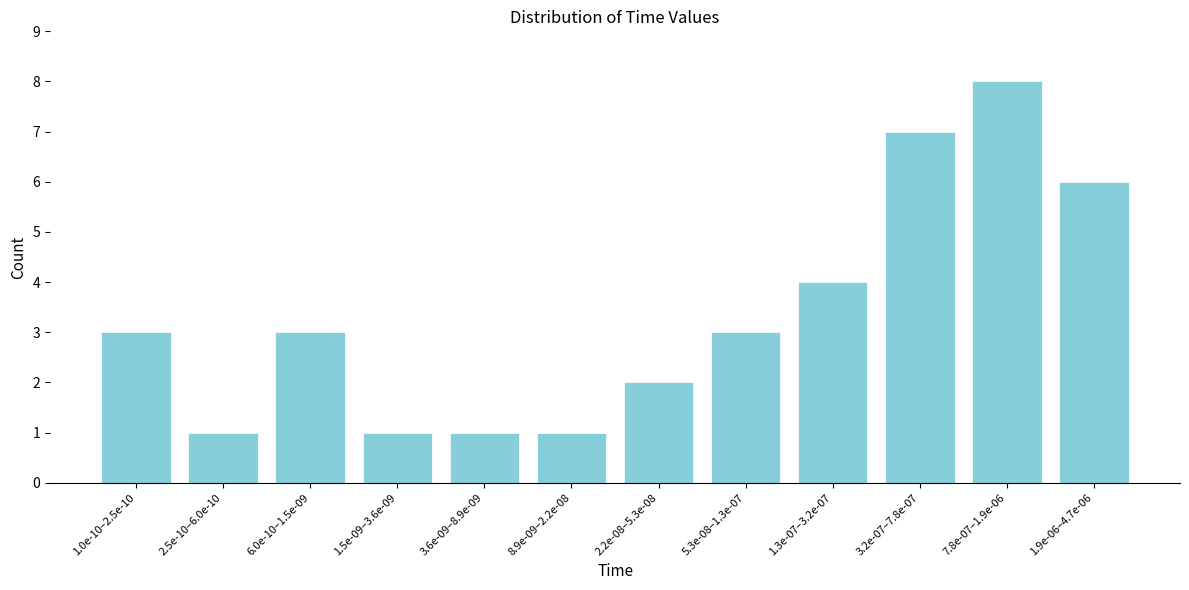

Reading left to right, transcribe all the data shown in this chart.

3	1	3	1	1	1	2	3	4	7	8	6